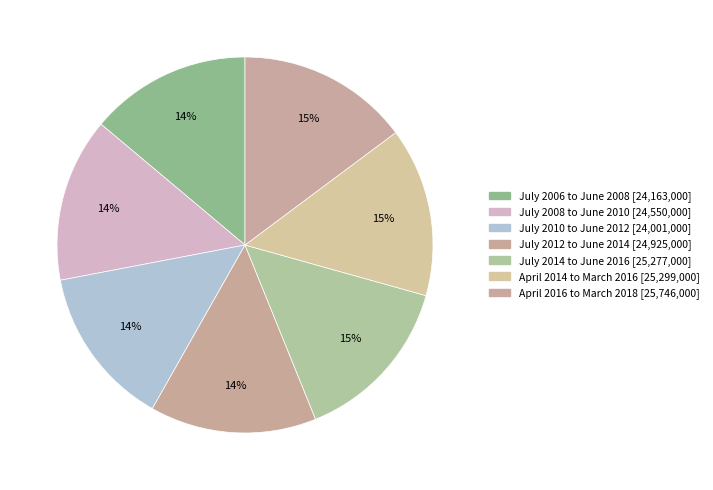

How many segments does this pie chart have?

7